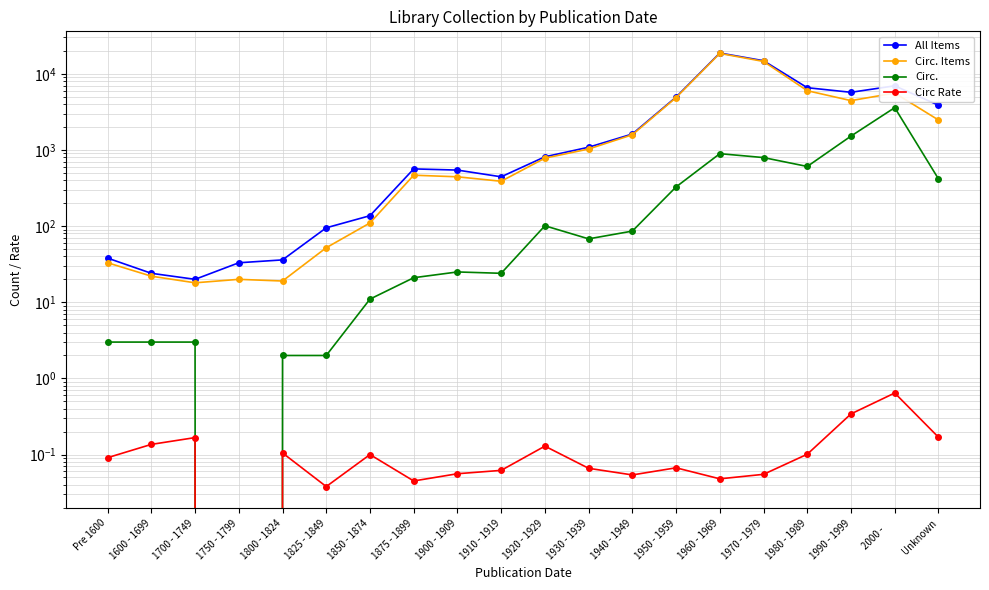

List the labels in order of Circ Rate value, smallest first.

1750 - 1799, 1825 - 1849, 1875 - 1899, 1960 - 1969, 1940 - 1949, 1970 - 1979, 1900 - 1909, 1910 - 1919, 1930 - 1939, 1950 - 1959, Pre 1600, 1850 - 1874, 1980 - 1989, 1800 - 1824, 1920 - 1929, 1600 - 1699, 1700 - 1749, Unknown, 1990 - 1999, 2000 -     